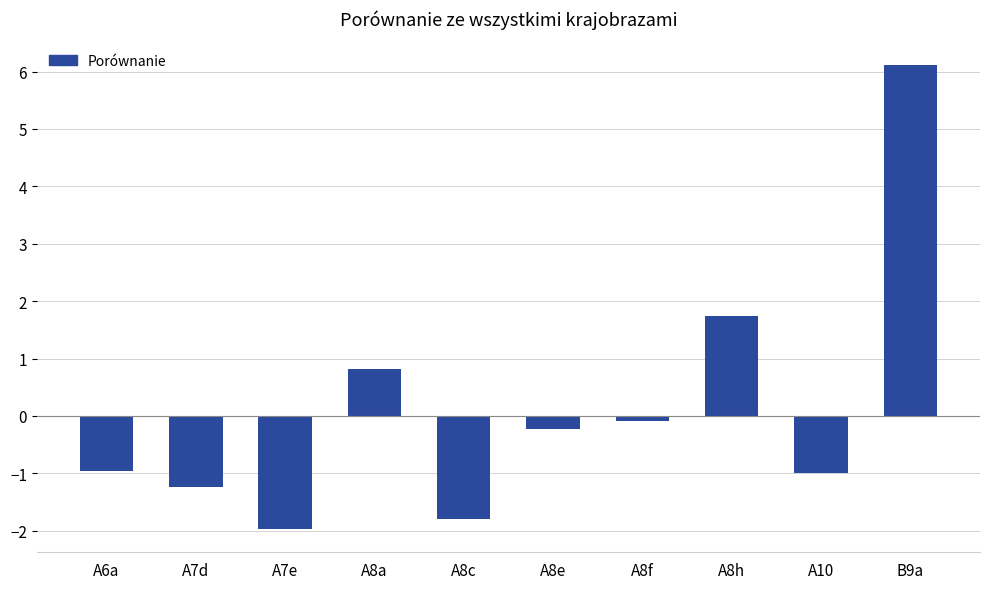

What is the sum of all values?

1.4